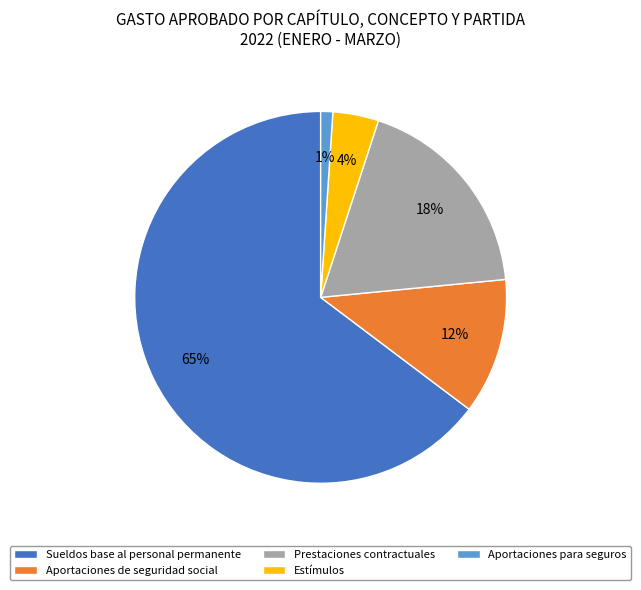

Rank the categories by value from highest to lowest.

Sueldos base al personal permanente, Prestaciones contractuales, Aportaciones de seguridad social, Estímulos, Aportaciones para seguros